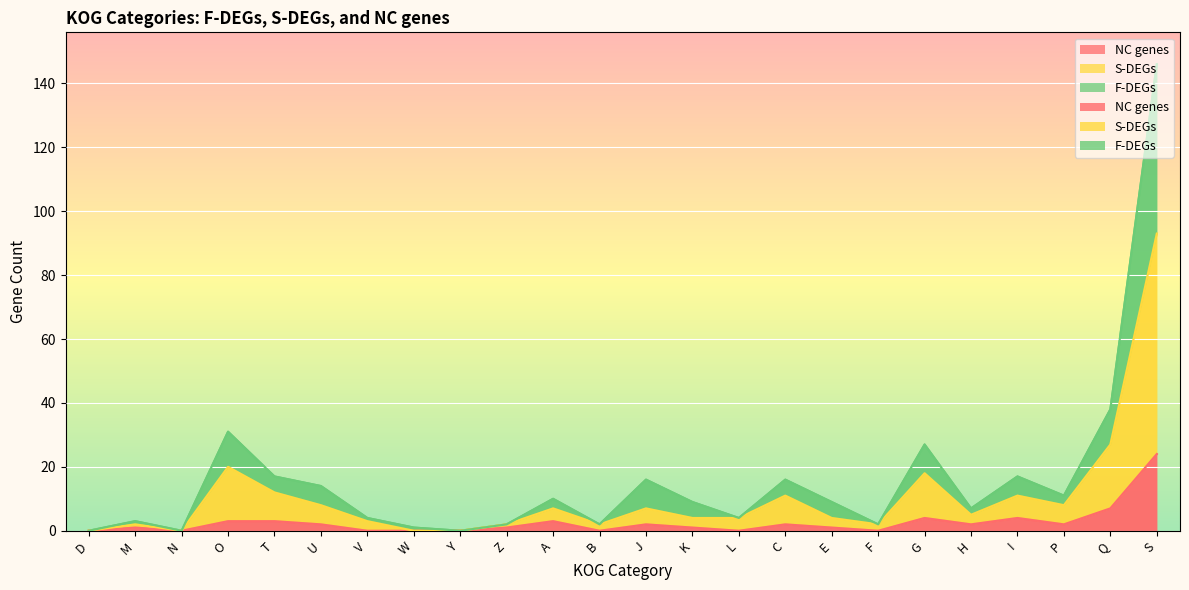

Which has a higher value, T or M?

T